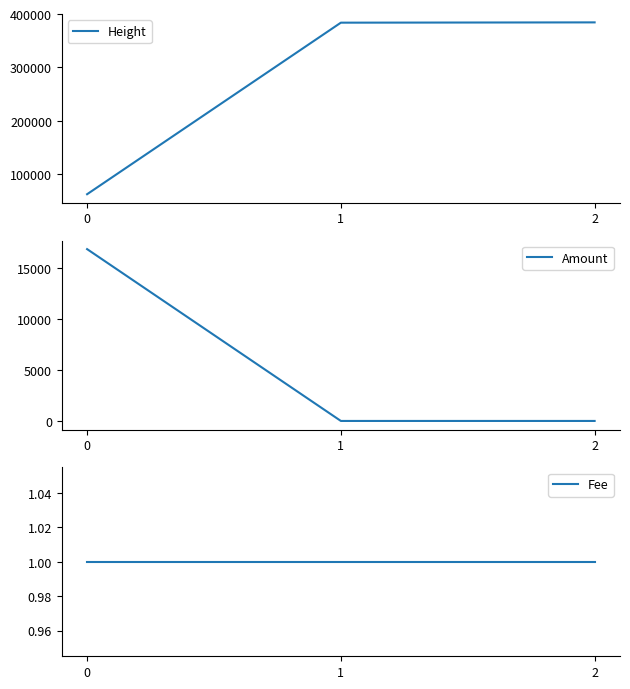

At how many categories does at least one series exceed 254725?

2